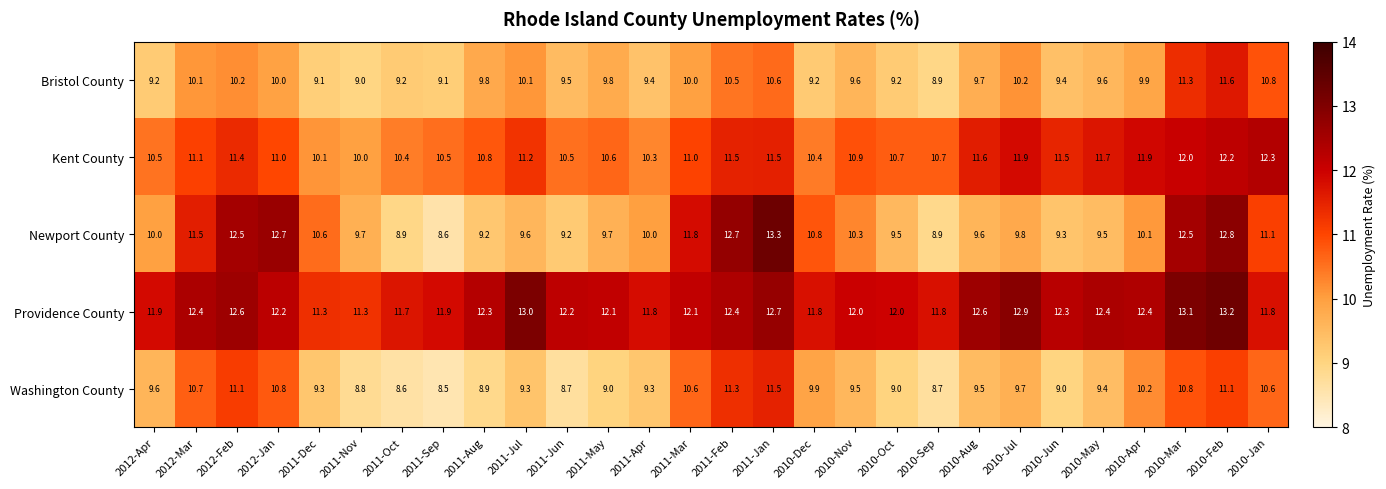

What is the greatest value displayed?

13.3